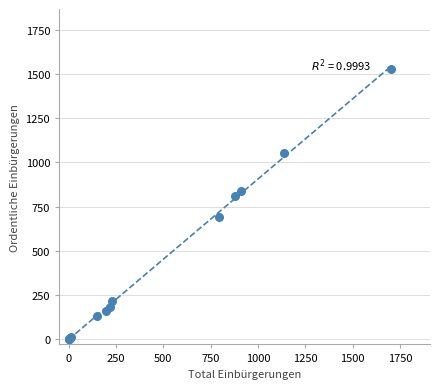

What Y value in the scatter plot is closest to 766?

808